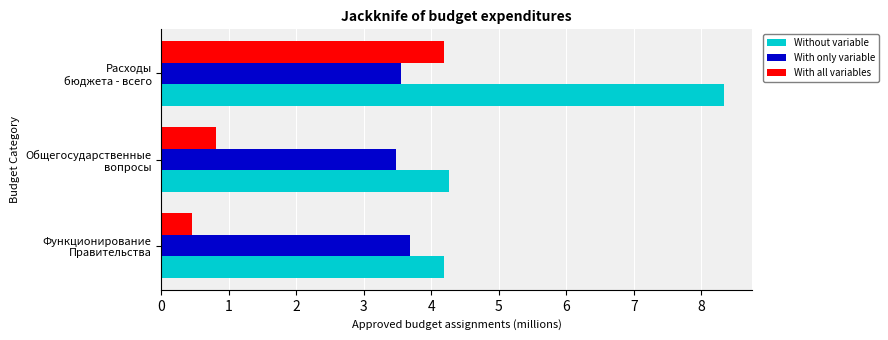

What is the maximum value for With all variables?

4.2